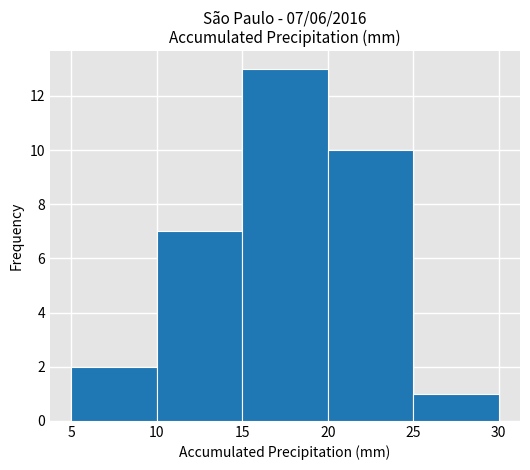

Which range on the x-axis has the tallest bar?

15 to 20